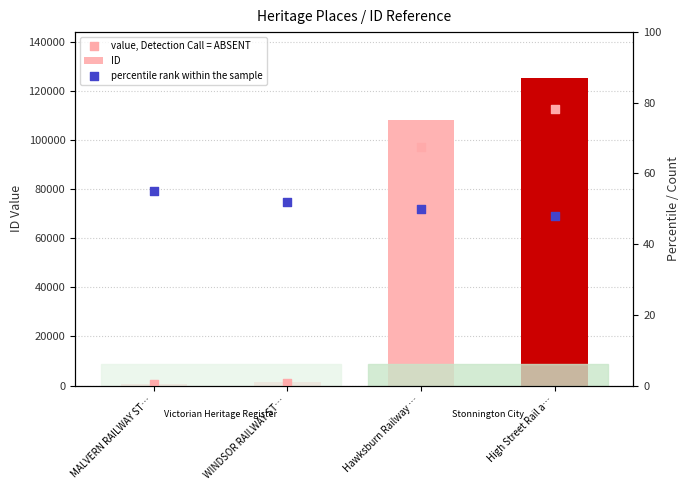

Is the value of percentile rank within the sample at WINDSOR RAILWAY ST… greater than the value of value, Detection Call = ABSENT at High Street Rail a…?

No